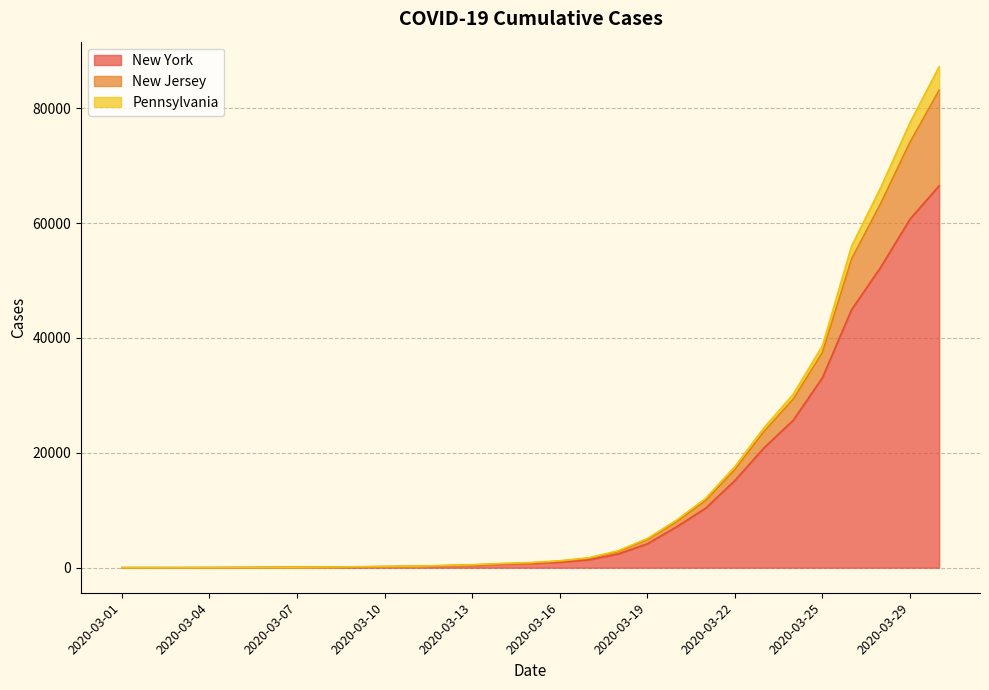

What is the highest value of the New York series?

66497